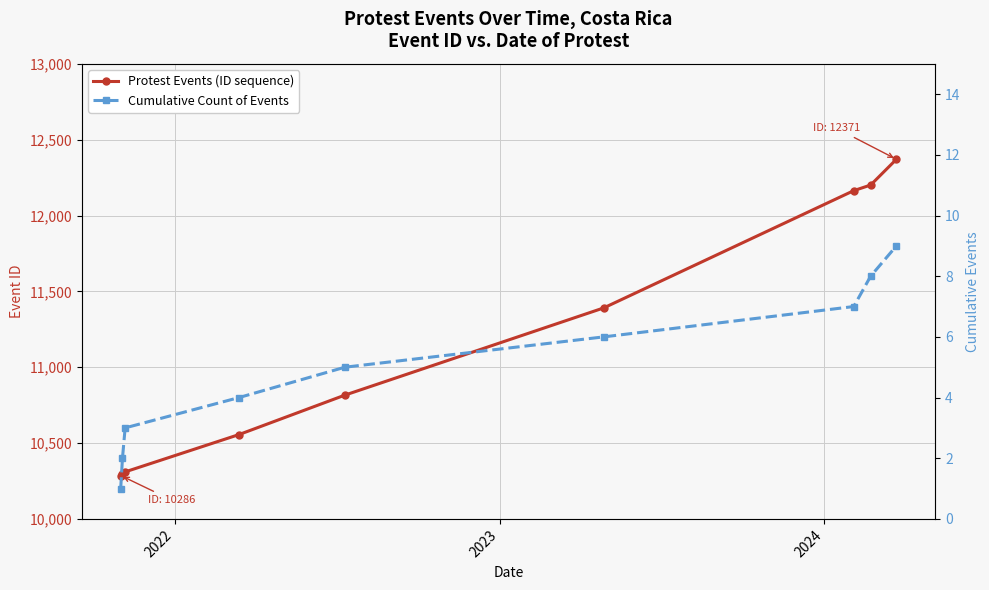

True or false: Cumulative Count of Events and Protest Events (ID sequence) cross at least once.

False